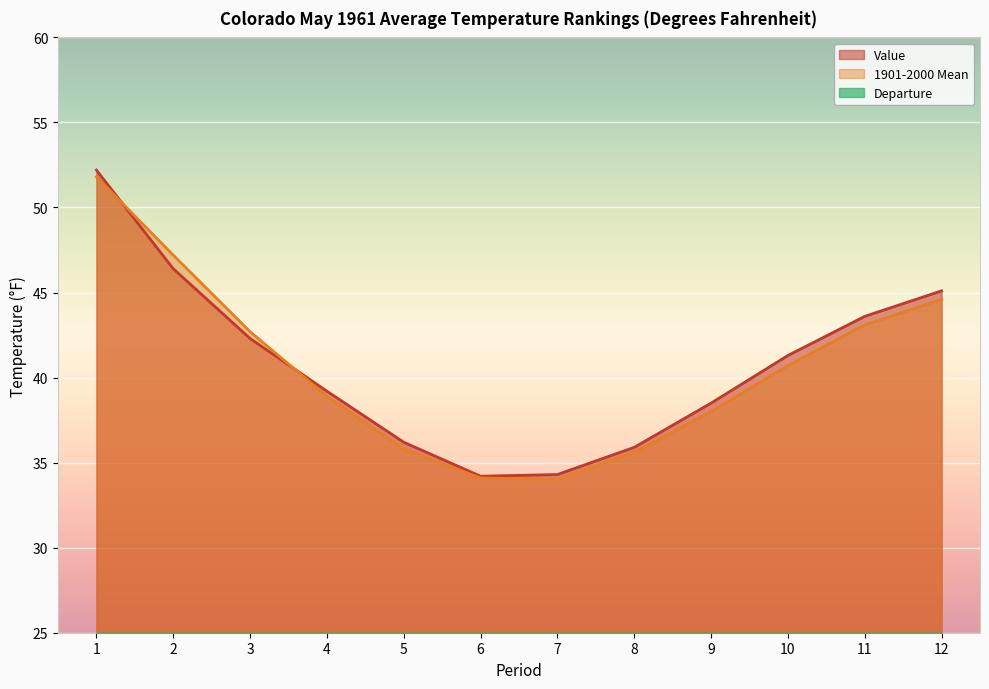

What is the highest value of the 1901-2000 Mean series?

51.8